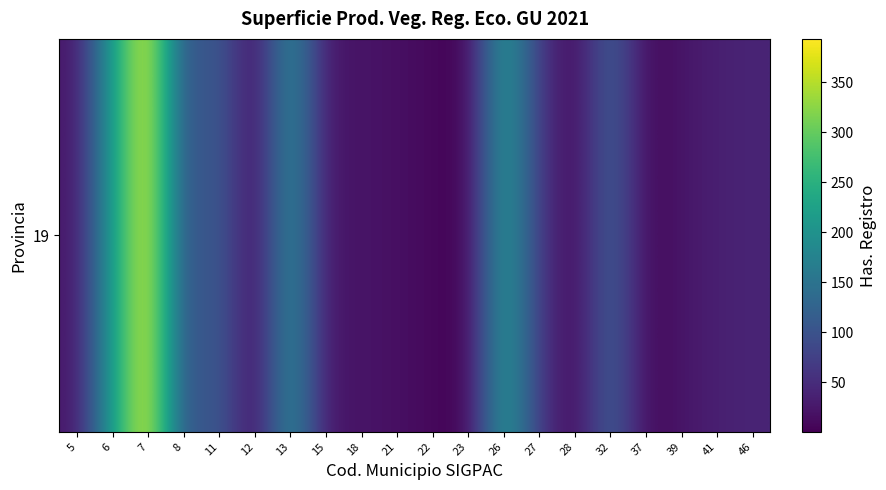

What is the average value?

82.4